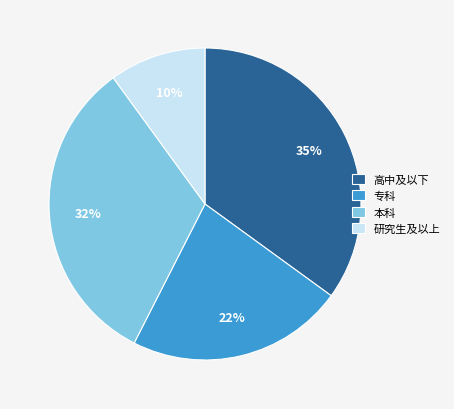

True or false: 本科 accounts for 32% of the total.

True